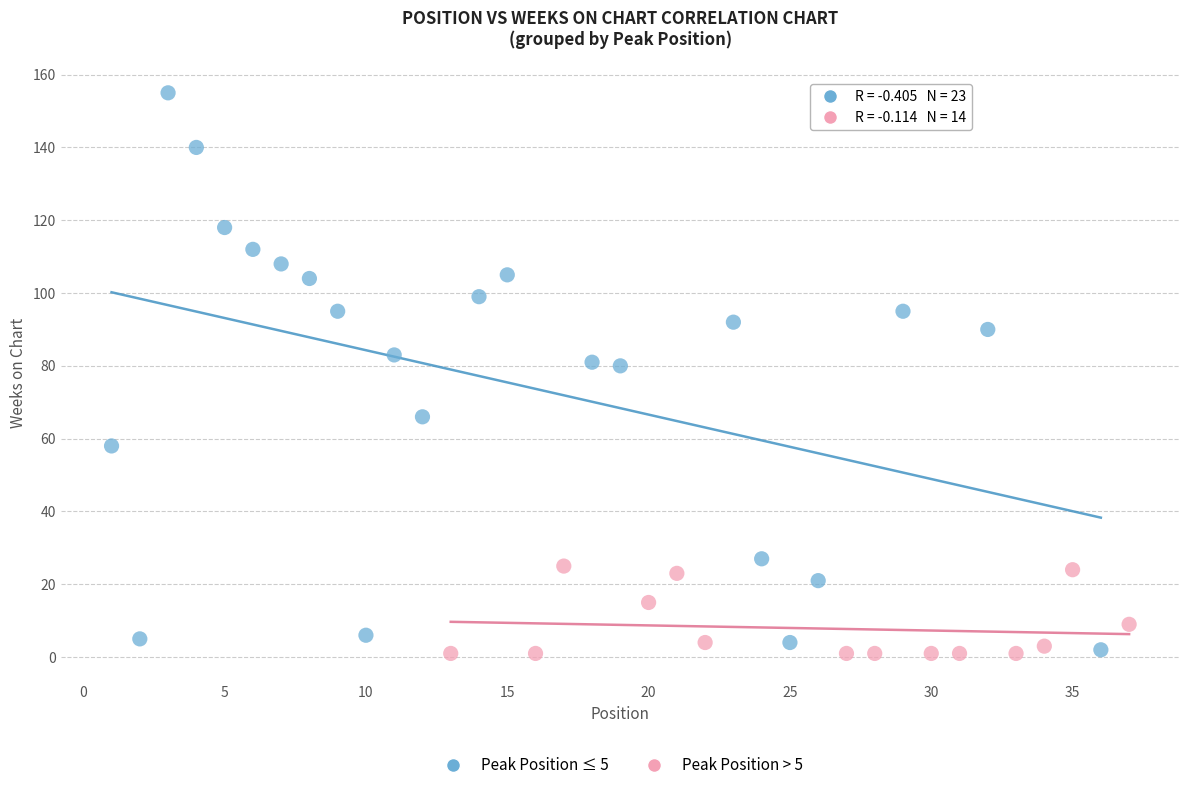

Which series has the largest Y range (max minus min)?

Peak Position ≤ 5